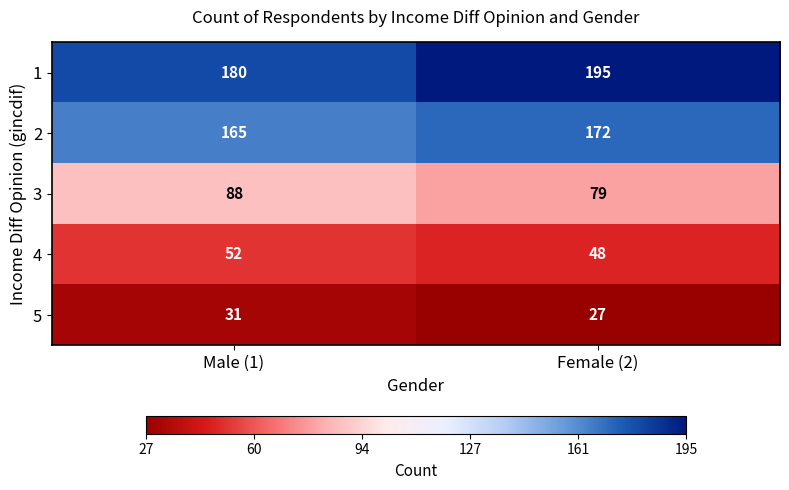

Count the number of categories in the chart.

2